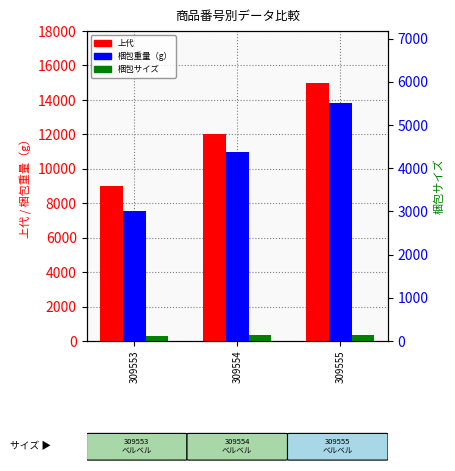

The value of 梱包サイズ at 309555 is 94. True or false?

False